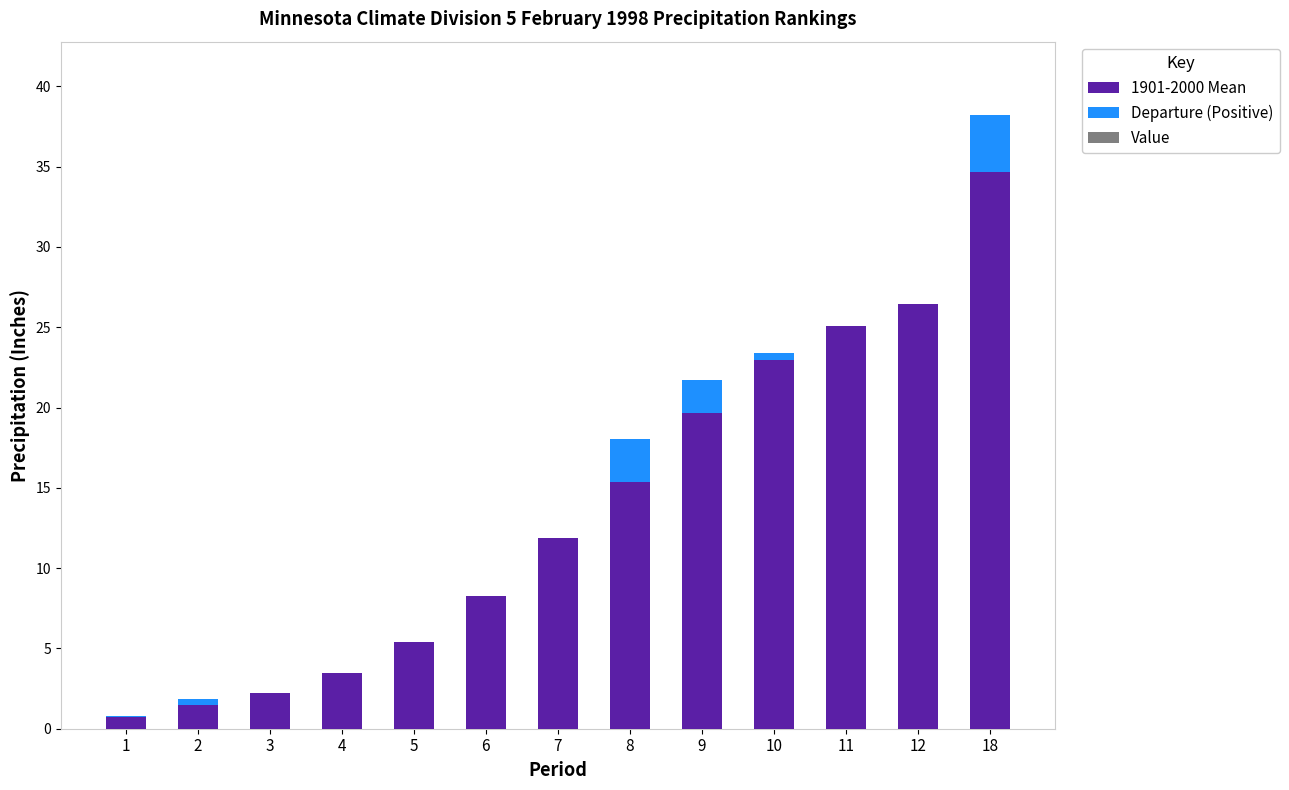

What is the total value across all series at 7?

11.9